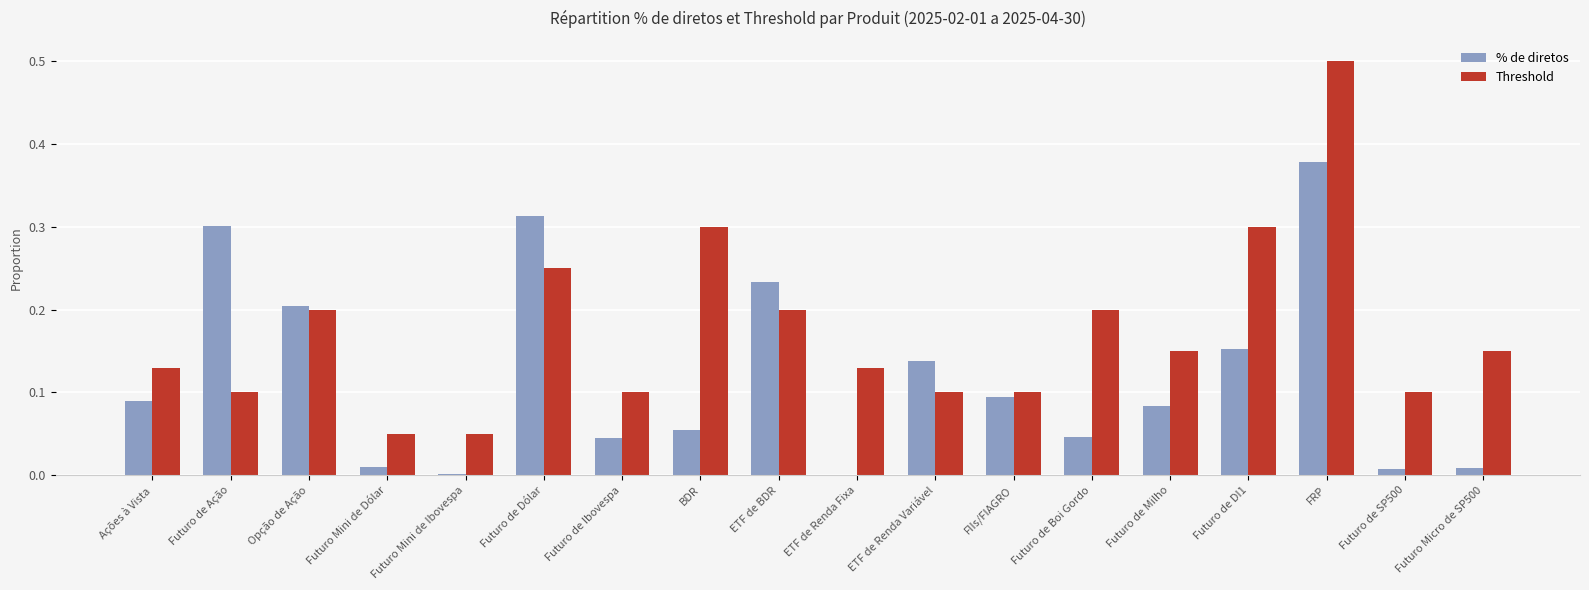

The Threshold series shows 0.3 at Opção de Ação. True or false?

False